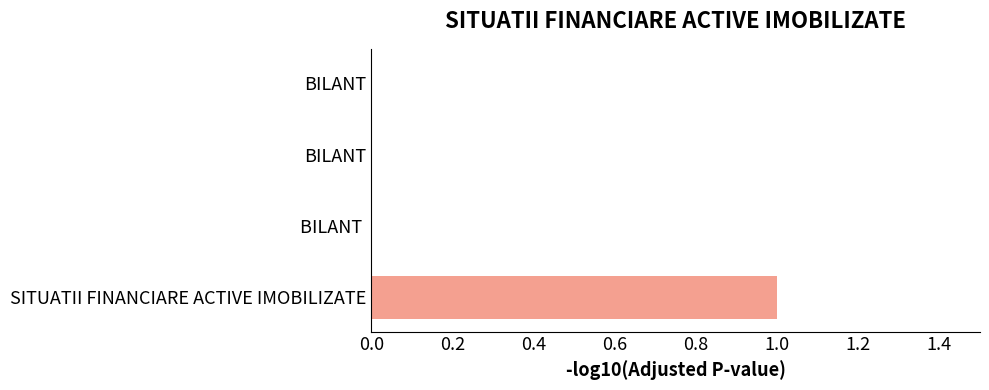

How many categories are shown in the chart?

4